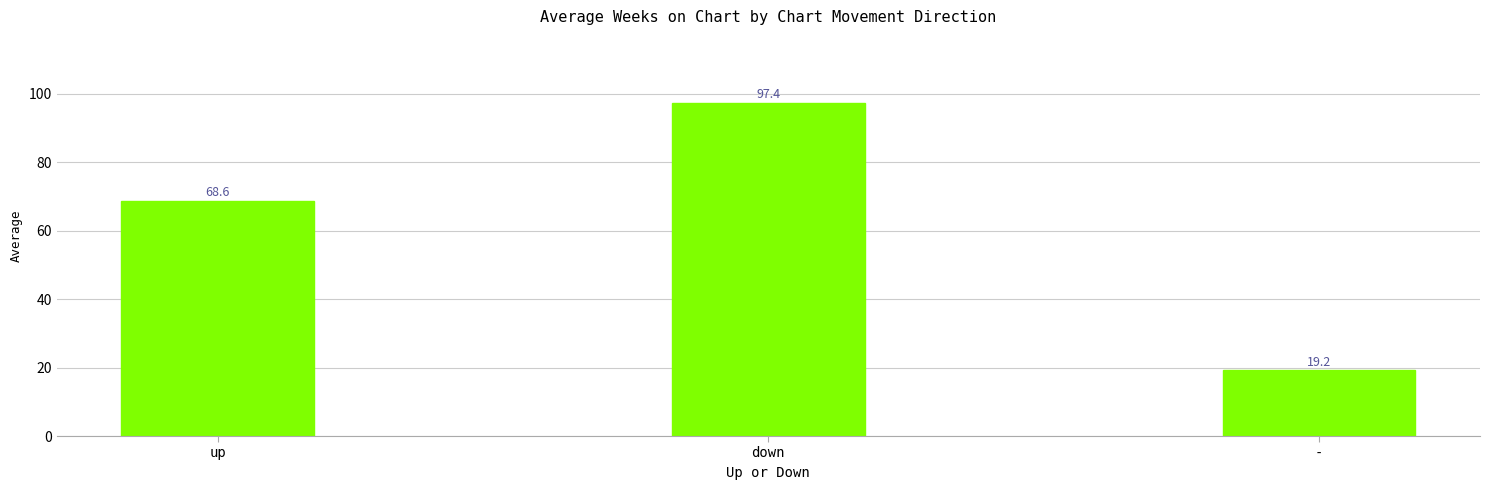

True or false: the data shows 117.9 at up.

False